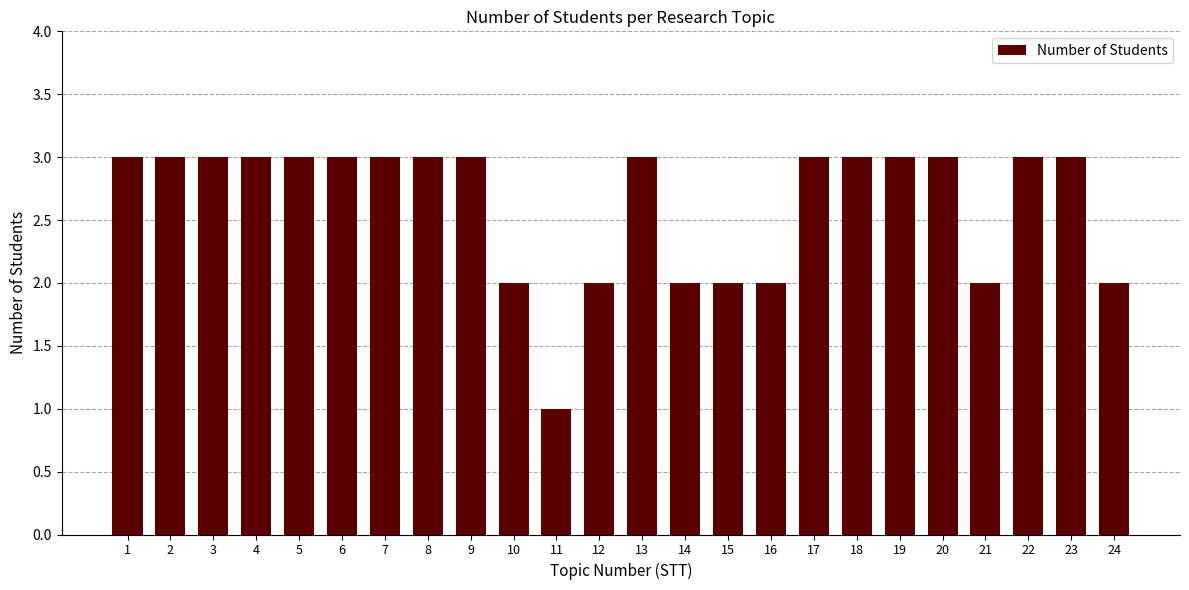

At which category does the chart reach its minimum across all series?

11